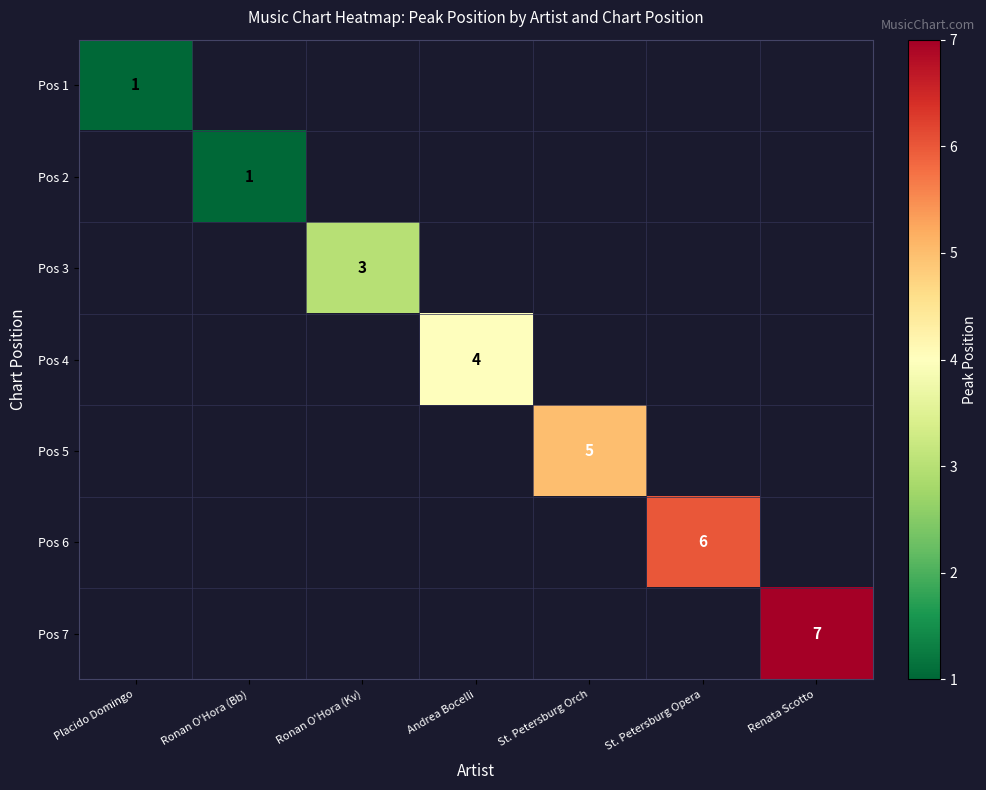

True or false: Pos 6 has a value of 10 at St. Petersburg Opera.

False